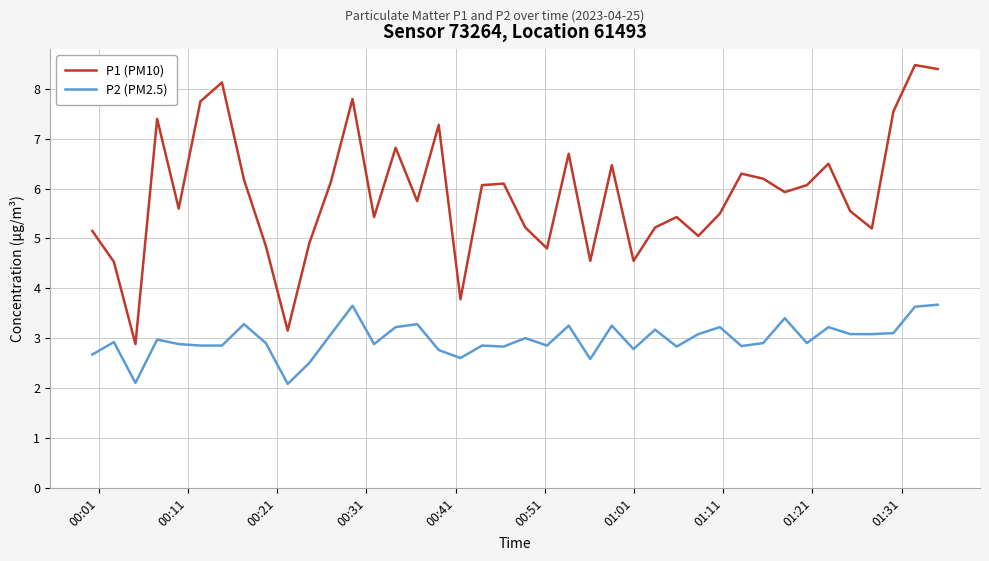

Which series has the largest total across all categories?

P1 (PM10)